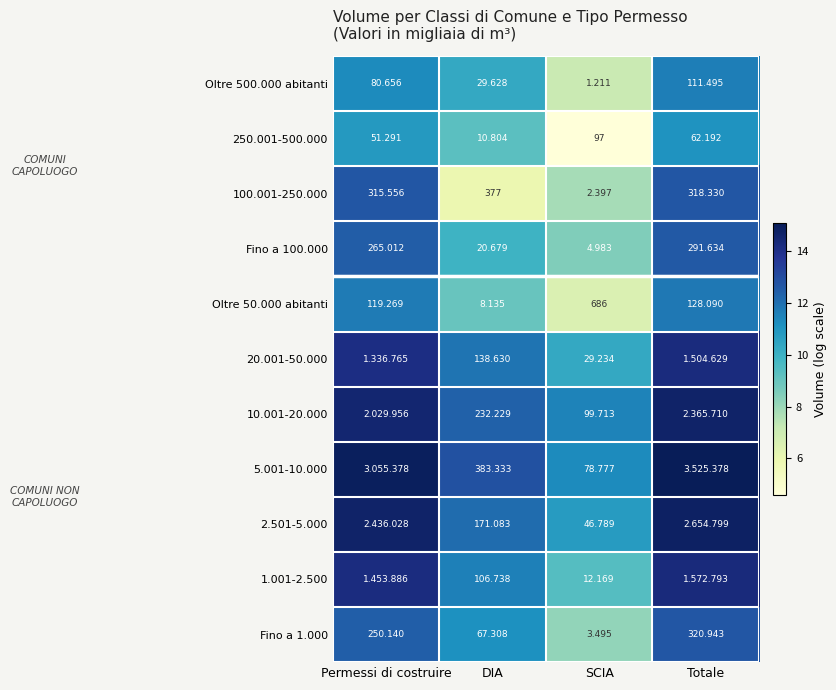

How many series are shown in this chart?

11